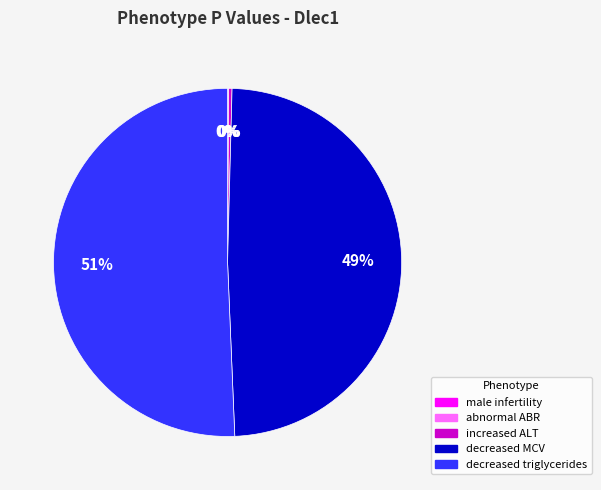

Is there any slice that represents more than half of the pie?

Yes